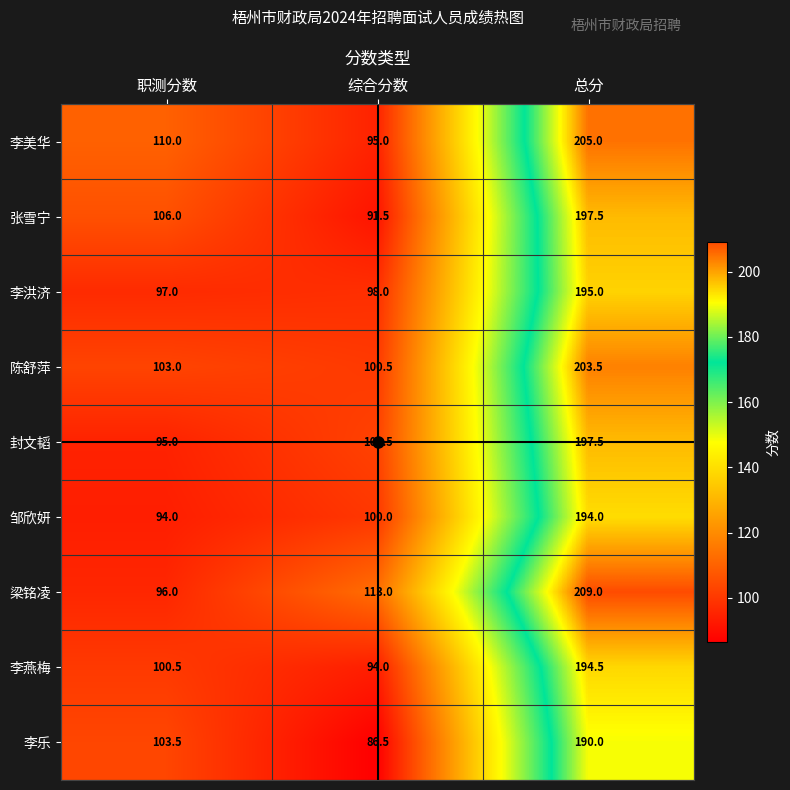

Is it true that 张雪宁 equals 289.8 at 总分?

False